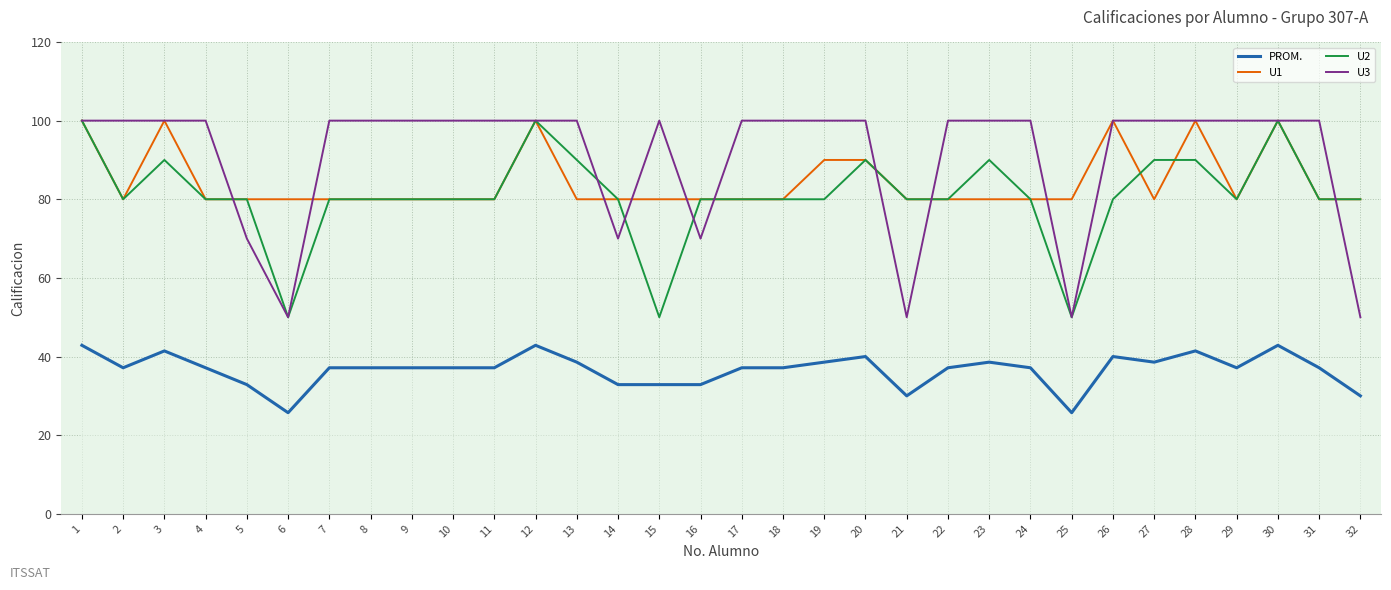

Reading left to right, list all the values displayed in this chart.

PROM.: 1=42.9	2=37.1	3=41.4	4=37.1	5=32.9	6=25.7	7=37.1	8=37.1	9=37.1	10=37.1	11=37.1	12=42.9	13=38.6	14=32.9	15=32.9	16=32.9	17=37.1	18=37.1	19=38.6	20=40.0	21=30.0	22=37.1	23=38.6	24=37.1	25=25.7	26=40.0	27=38.6	28=41.4	29=37.1	30=42.9	31=37.1	32=30.0
U1: 1=100.0	2=80.0	3=100.0	4=80.0	5=80.0	6=80.0	7=80.0	8=80.0	9=80.0	10=80.0	11=80.0	12=100.0	13=80.0	14=80.0	15=80.0	16=80.0	17=80.0	18=80.0	19=90.0	20=90.0	21=80.0	22=80.0	23=80.0	24=80.0	25=80.0	26=100.0	27=80.0	28=100.0	29=80.0	30=100.0	31=80.0	32=80.0
U2: 1=100.0	2=80.0	3=90.0	4=80.0	5=80.0	6=50.0	7=80.0	8=80.0	9=80.0	10=80.0	11=80.0	12=100.0	13=90.0	14=80.0	15=50.0	16=80.0	17=80.0	18=80.0	19=80.0	20=90.0	21=80.0	22=80.0	23=90.0	24=80.0	25=50.0	26=80.0	27=90.0	28=90.0	29=80.0	30=100.0	31=80.0	32=80.0
U3: 1=100.0	2=100.0	3=100.0	4=100.0	5=70.0	6=50.0	7=100.0	8=100.0	9=100.0	10=100.0	11=100.0	12=100.0	13=100.0	14=70.0	15=100.0	16=70.0	17=100.0	18=100.0	19=100.0	20=100.0	21=50.0	22=100.0	23=100.0	24=100.0	25=50.0	26=100.0	27=100.0	28=100.0	29=100.0	30=100.0	31=100.0	32=50.0